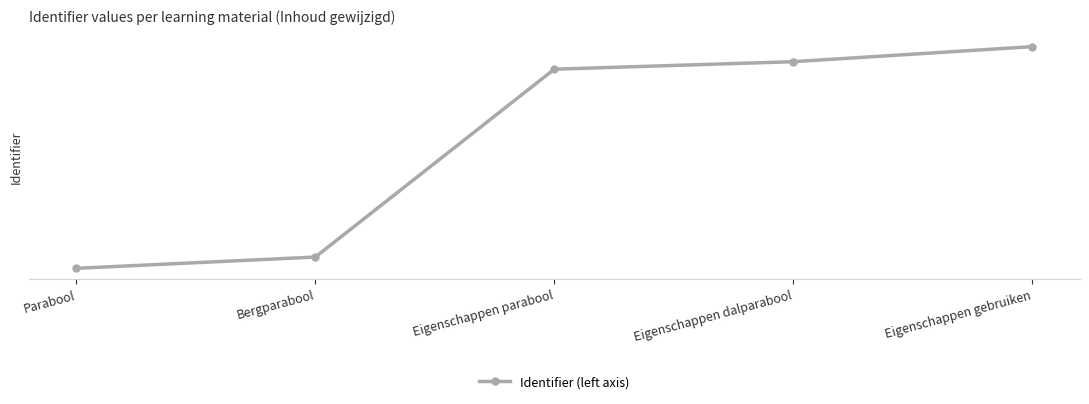

Reading left to right, transcribe all the data shown in this chart.

2829285	2829288	2829338	2829340	2829344